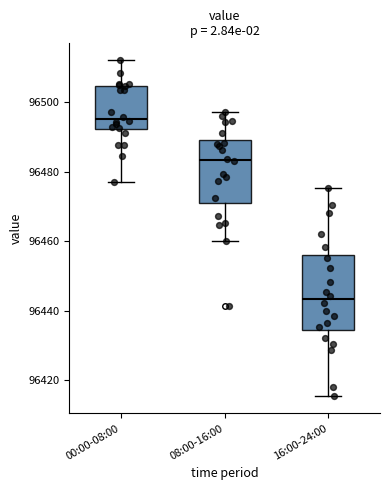

Which box's median line is the lowest?

16:00-24:00